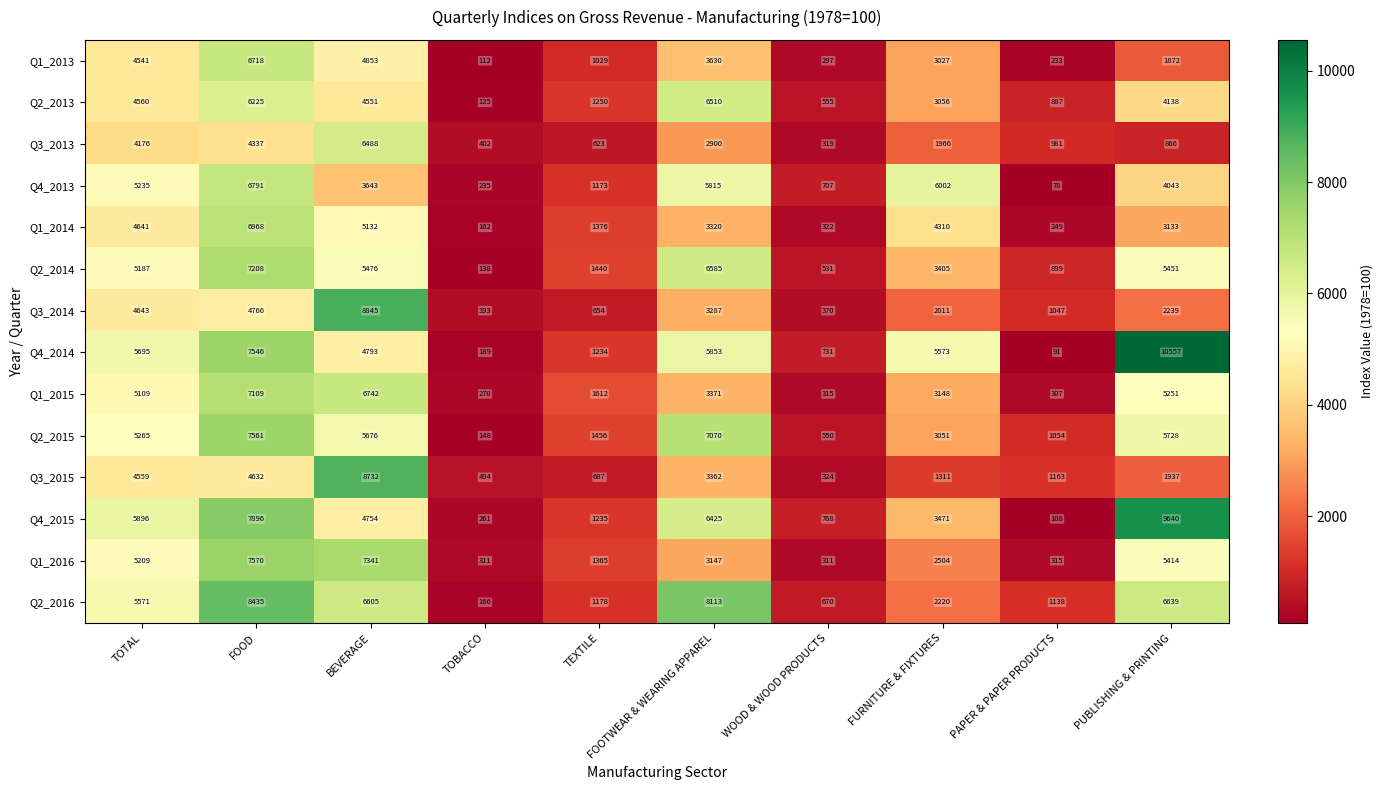

At how many categories does at least one series exceed 5774?

6